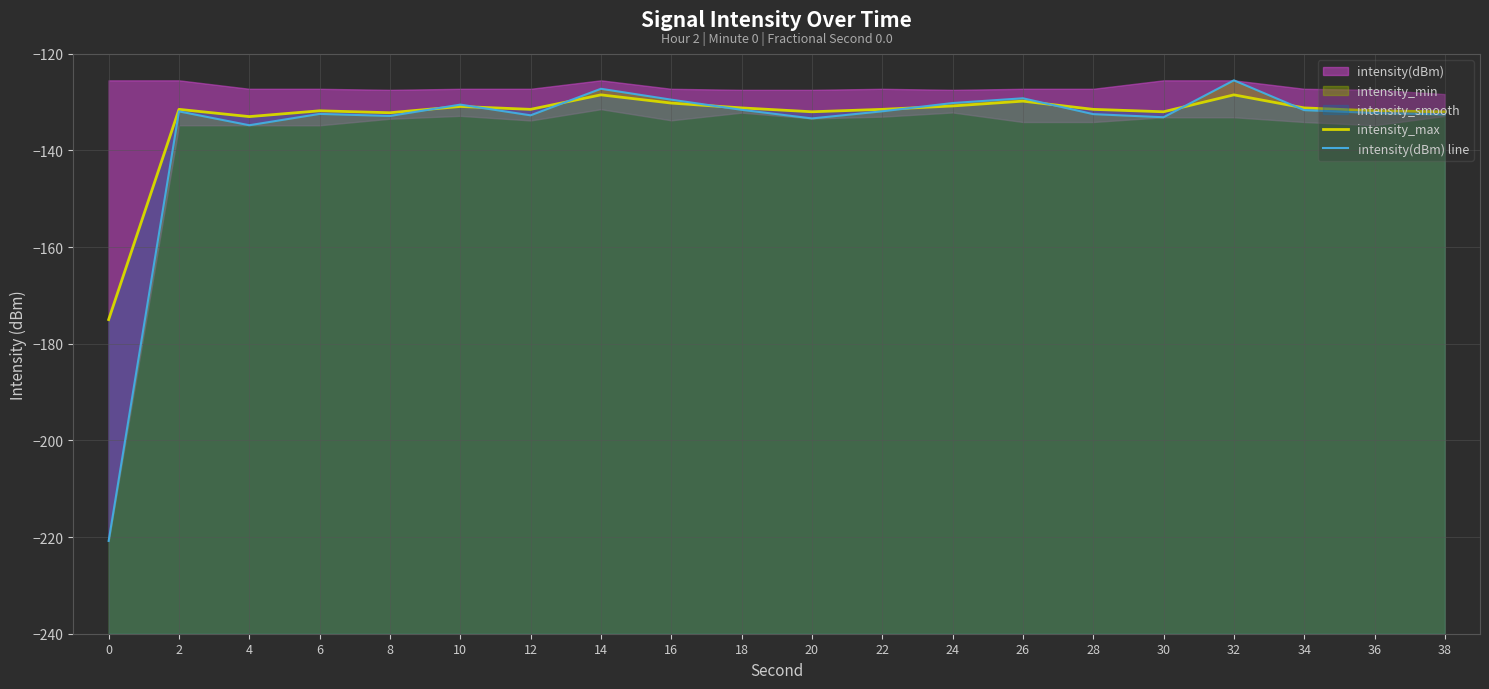

What is the sum of the intensity(dBm) line values at 28 and 14?

-259.7